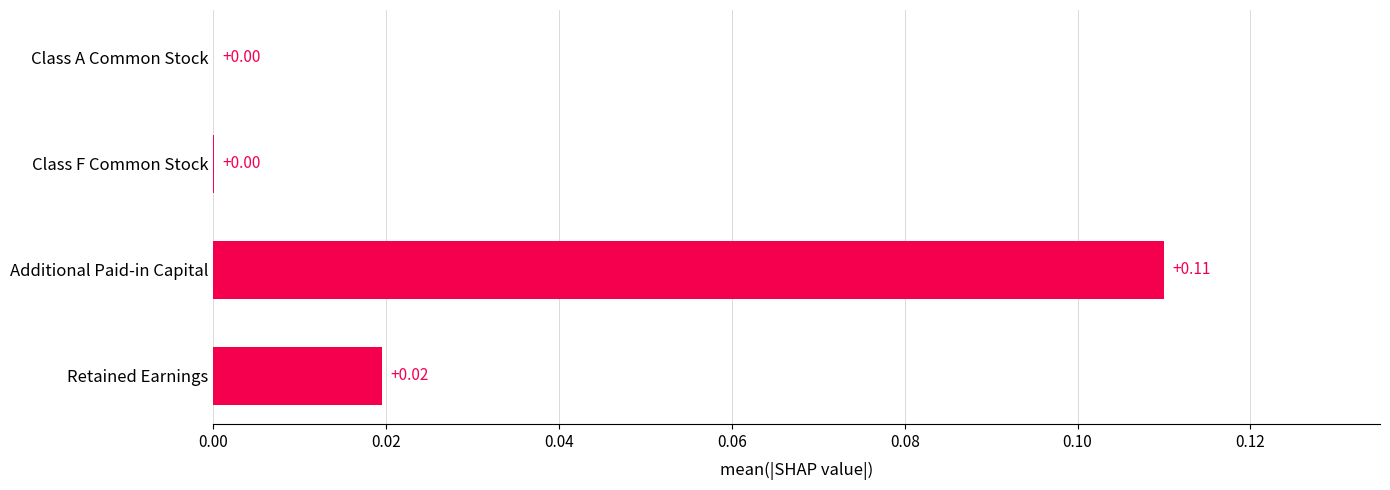

Which has a higher value, Additional Paid-in Capital or Class F Common Stock?

Additional Paid-in Capital